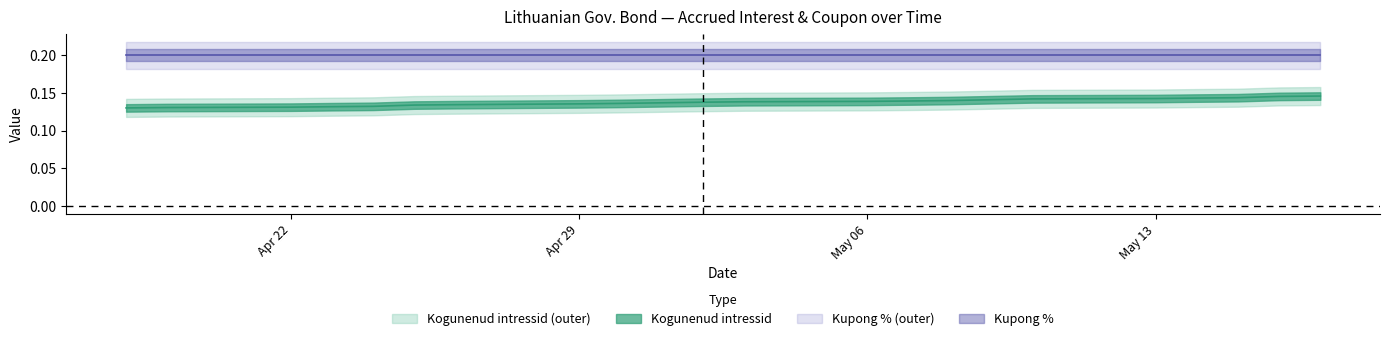

What is the average value?

0.1